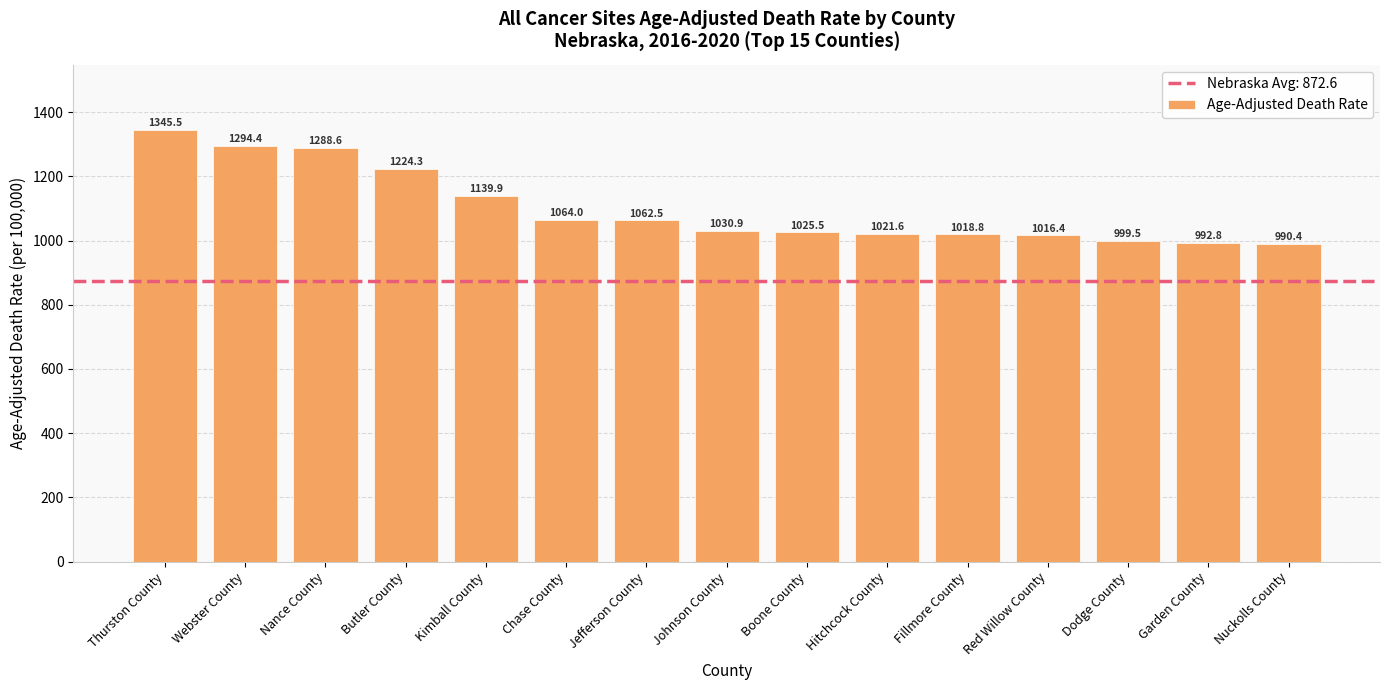

Are the bars grouped side by side (vs. stacked)?

No